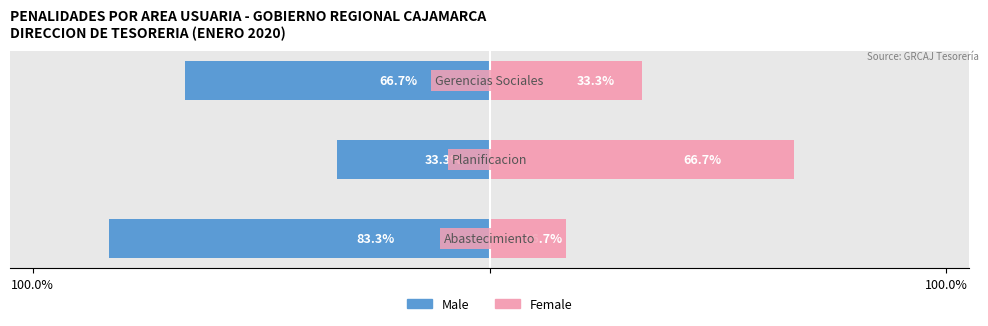

Reading left to right, transcribe all the data shown in this chart.

Male: -83.3	-33.3	-66.7
Female: 16.7	66.7	33.3